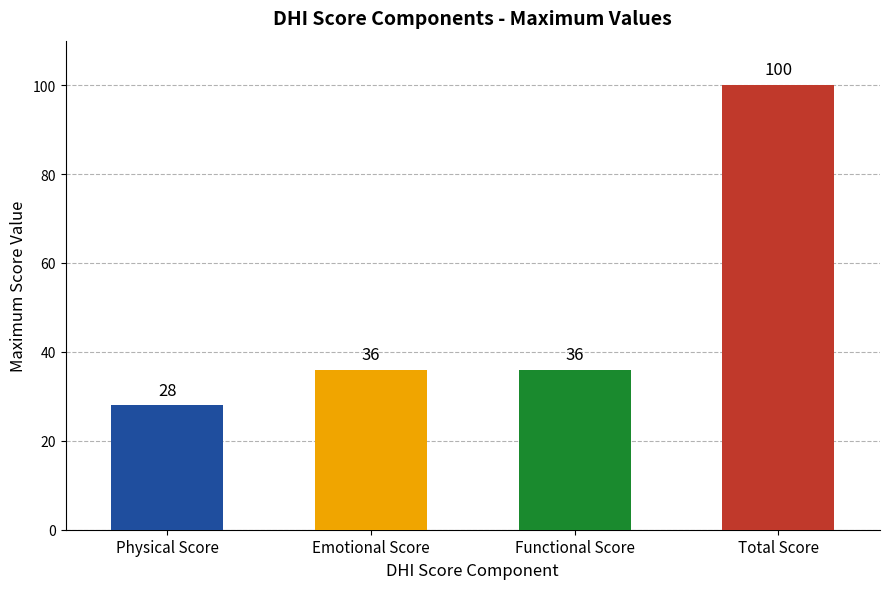

Reading right to left, extract all data points from this chart.

100	36	36	28